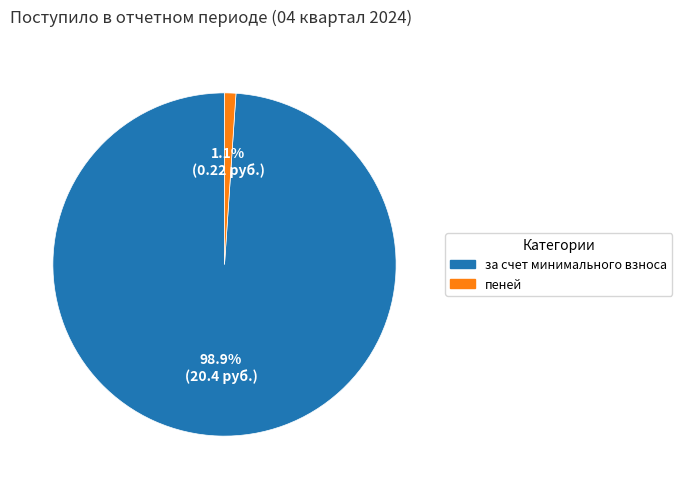

The пеней slice represents 11% of the pie. True or false?

False